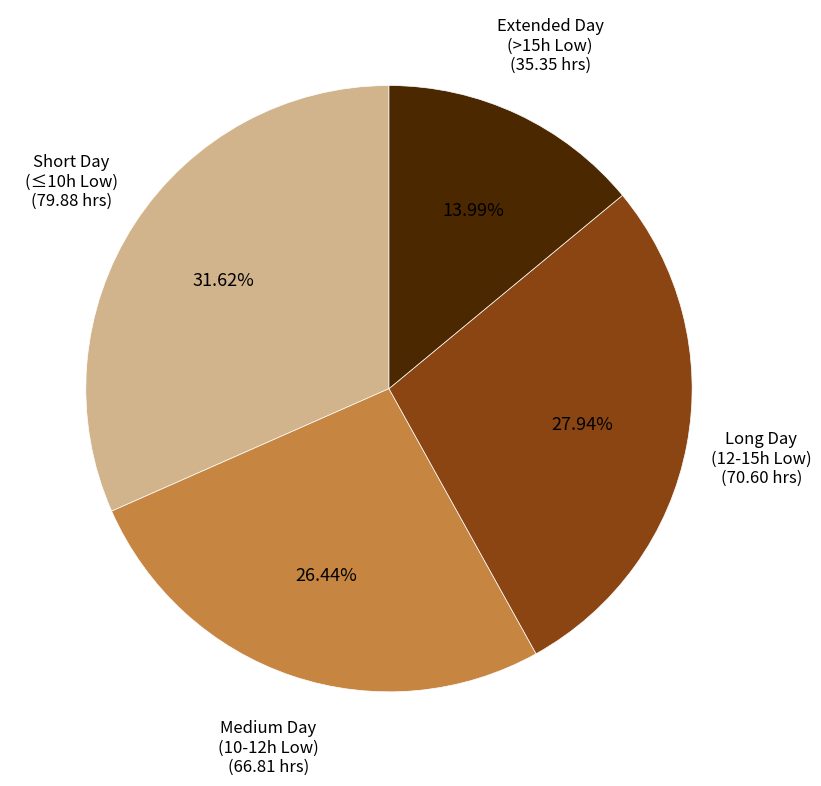

Which category has the smallest portion of the pie?

Extended Day (>15h Low)